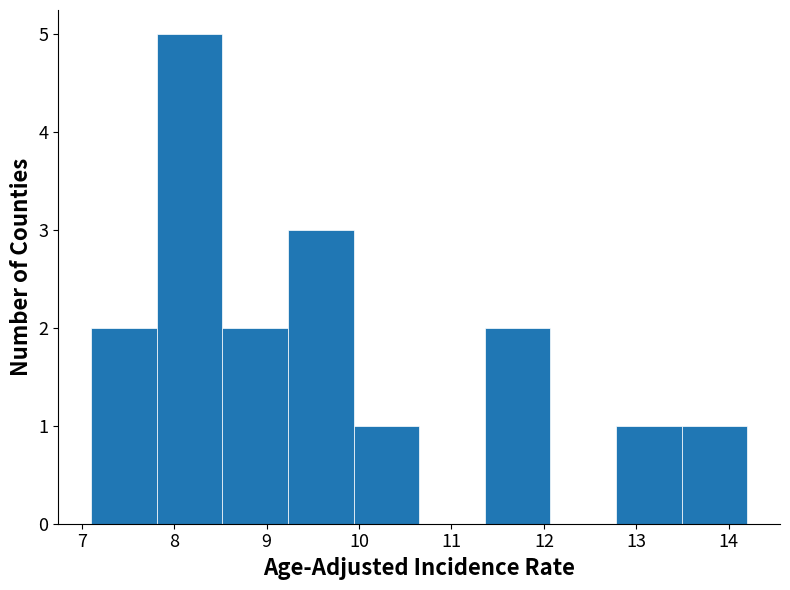

Reading left to right, transcribe this chart: for each bar, give the range it covers on the x-axis and its height. Neither the bar edges nor the heights are printed on the chart, so give them approximately, as read against the axes.

7.10 to 7.81: 2
7.81 to 8.52: 5
8.52 to 9.23: 2
9.23 to 9.94: 3
9.94 to 10.65: 1
10.65 to 11.36: 0
11.36 to 12.07: 2
12.07 to 12.78: 0
12.78 to 13.49: 1
13.49 to 14.20: 1